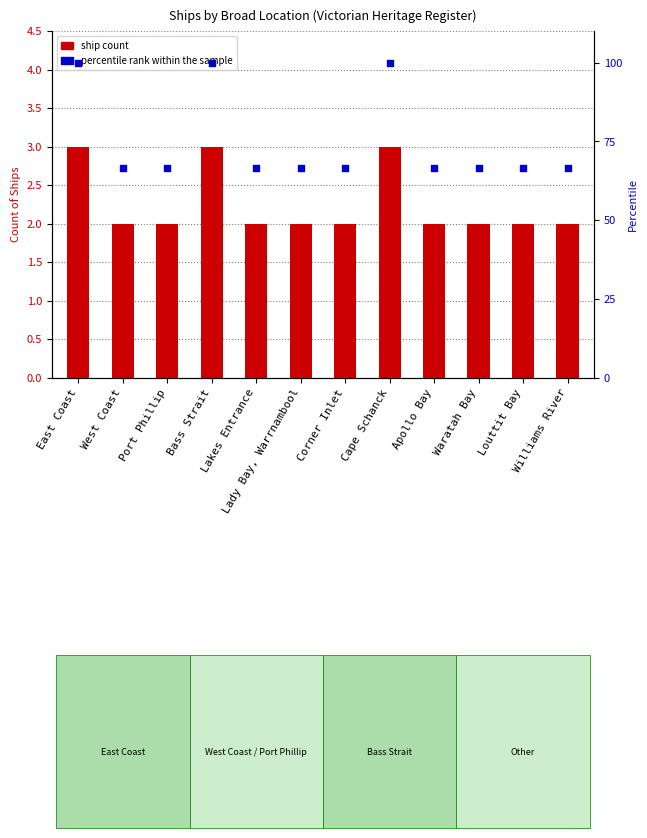

What is the total value across all series at Lakes Entrance?

68.7